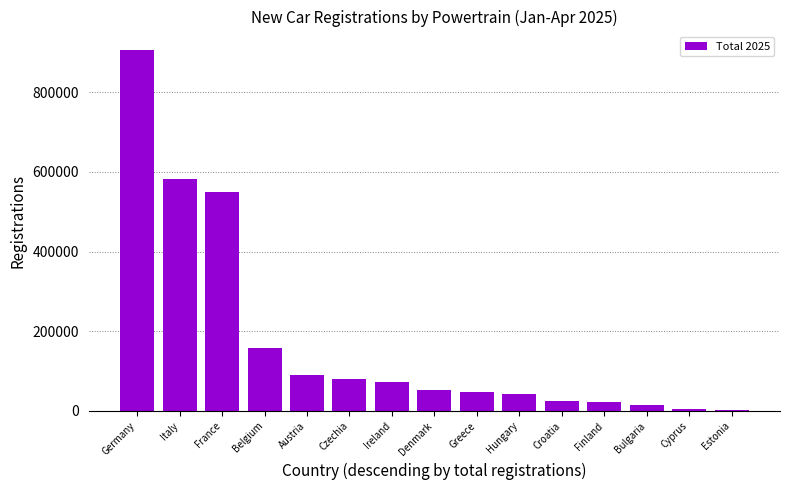

True or false: the data shows 37971 at Czechia.

False